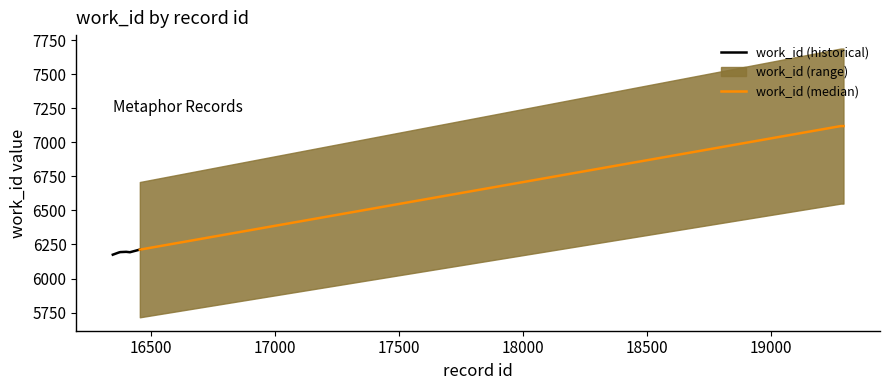

How many points are higher than both their immediate neighbors (excluding endpoints)?

1